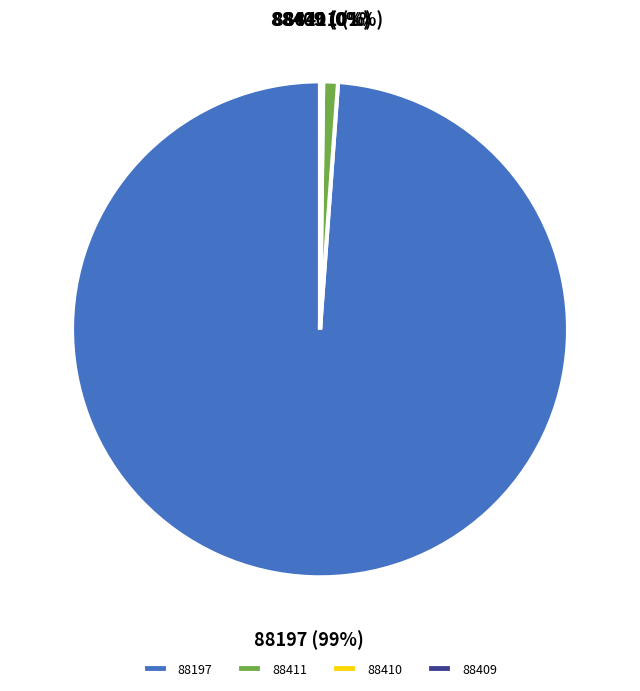

Is 88411 the majority of the pie?

No